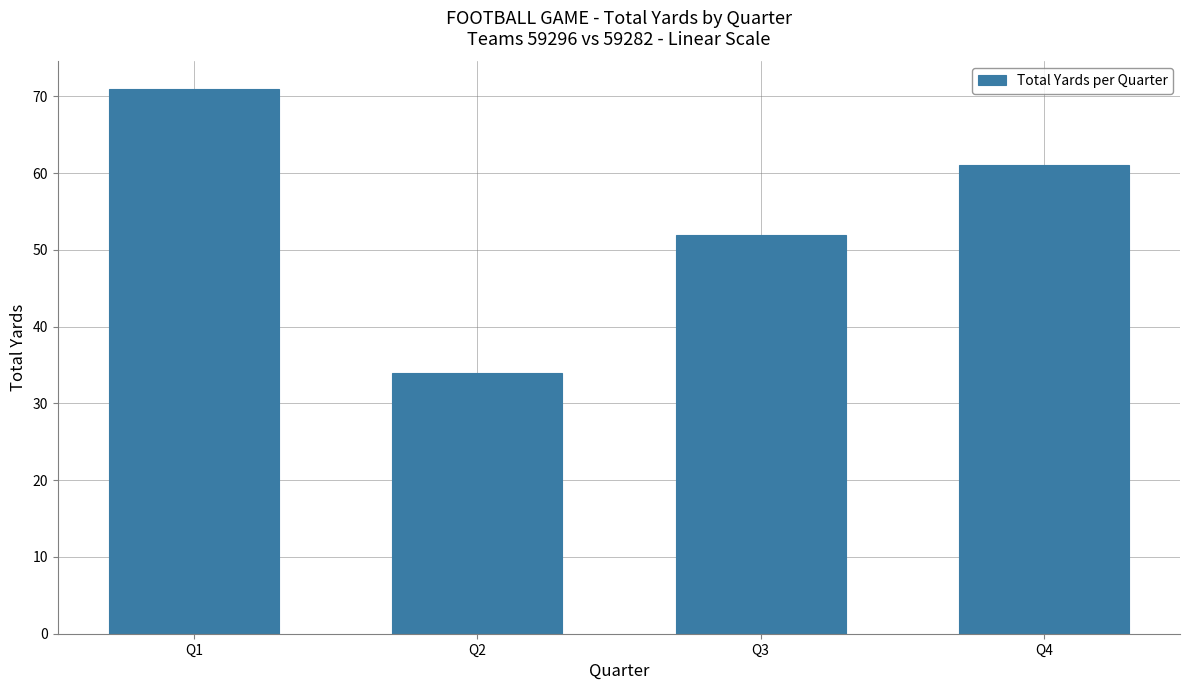

What is the ratio of the value at Q2 to the value at Q1?

0.5